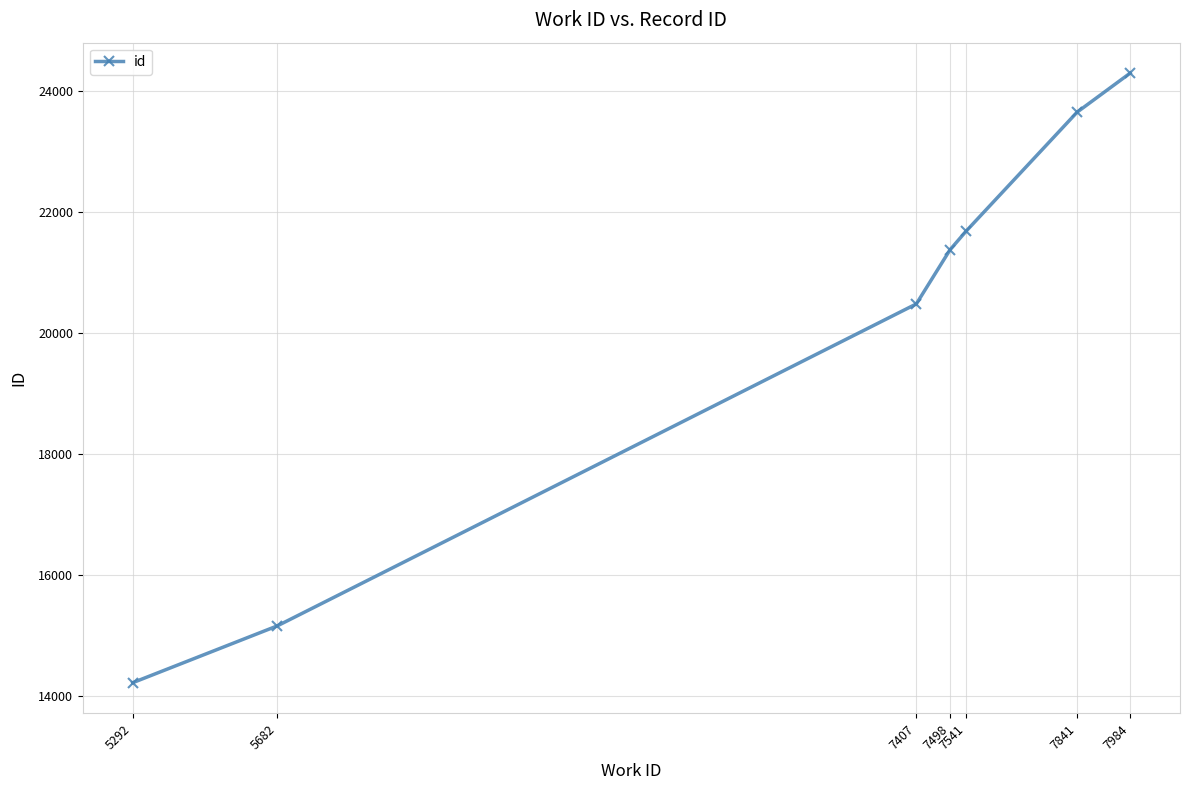

What is the maximum value shown in the chart?

24300